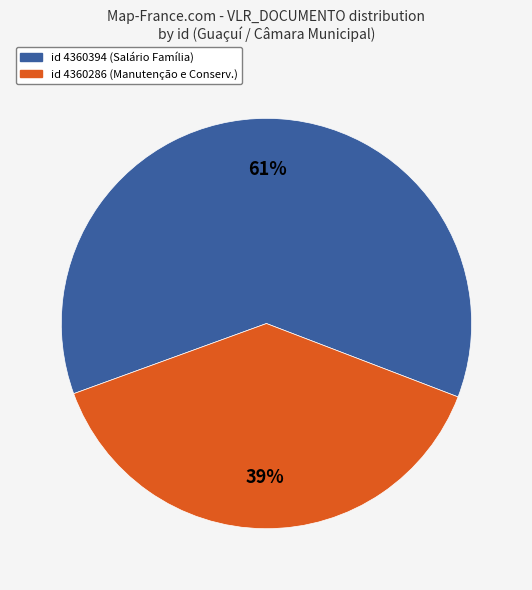

Which category has the biggest portion of the pie?

id 4360394 (Salário Família)